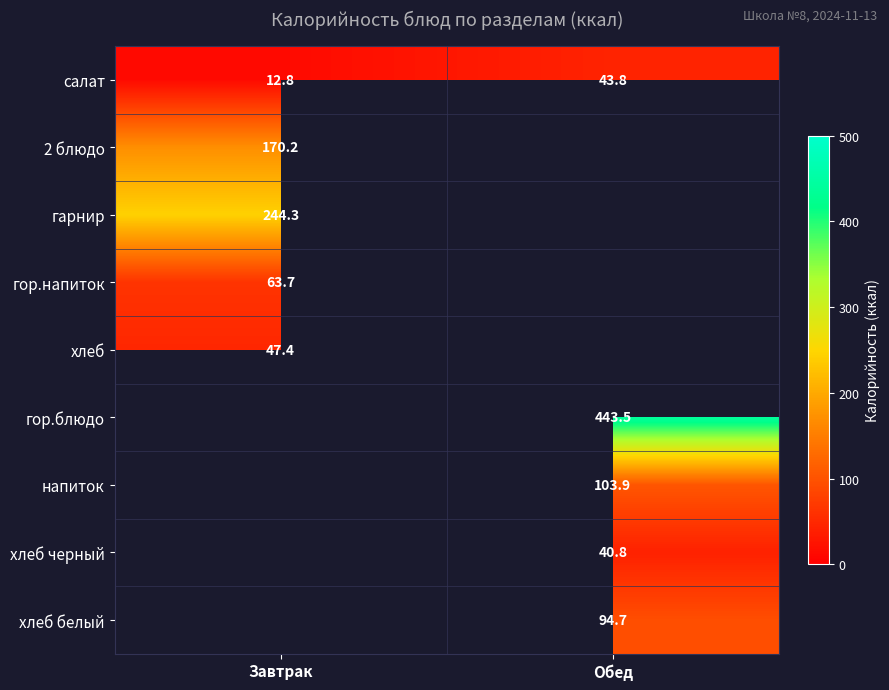

At which category does the chart reach its peak across all series?

Обед